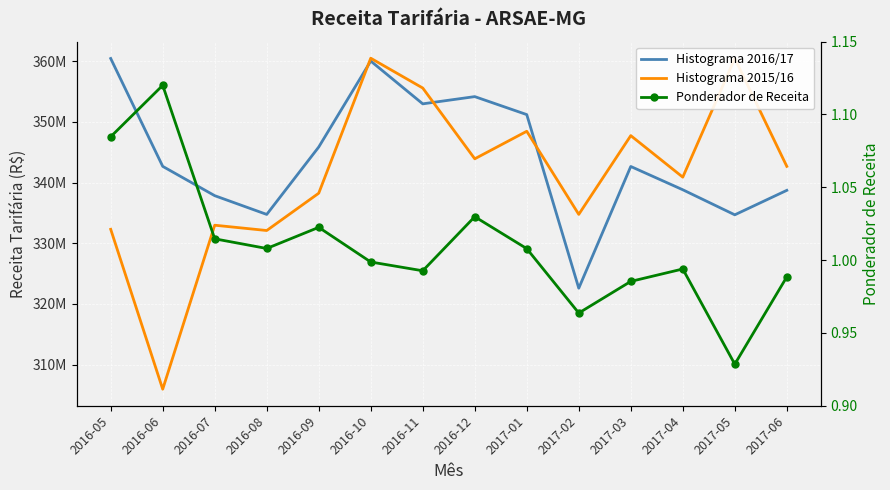

Is the value of Histograma 2015/16 at 2016-08 greater than the value of Histograma 2016/17 at 2016-10?

No